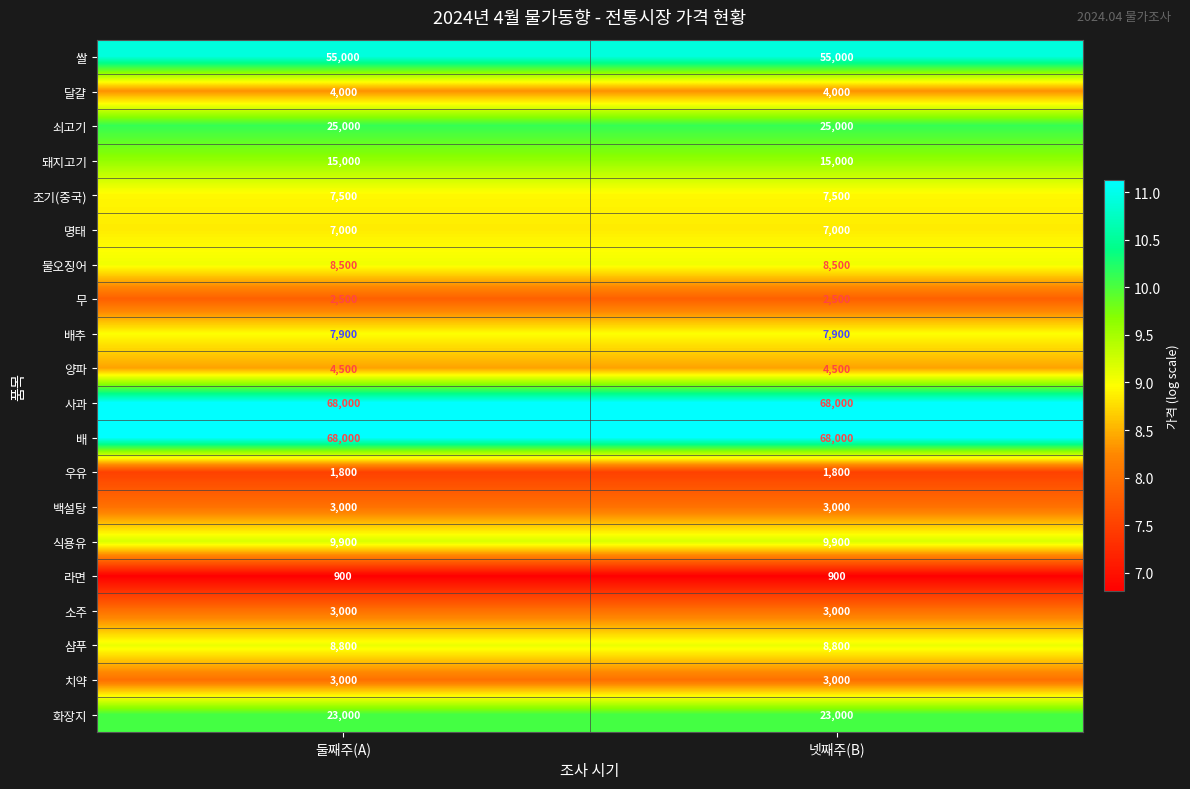

What is the difference between the highest and lowest values at 둘째주(A)?

67100